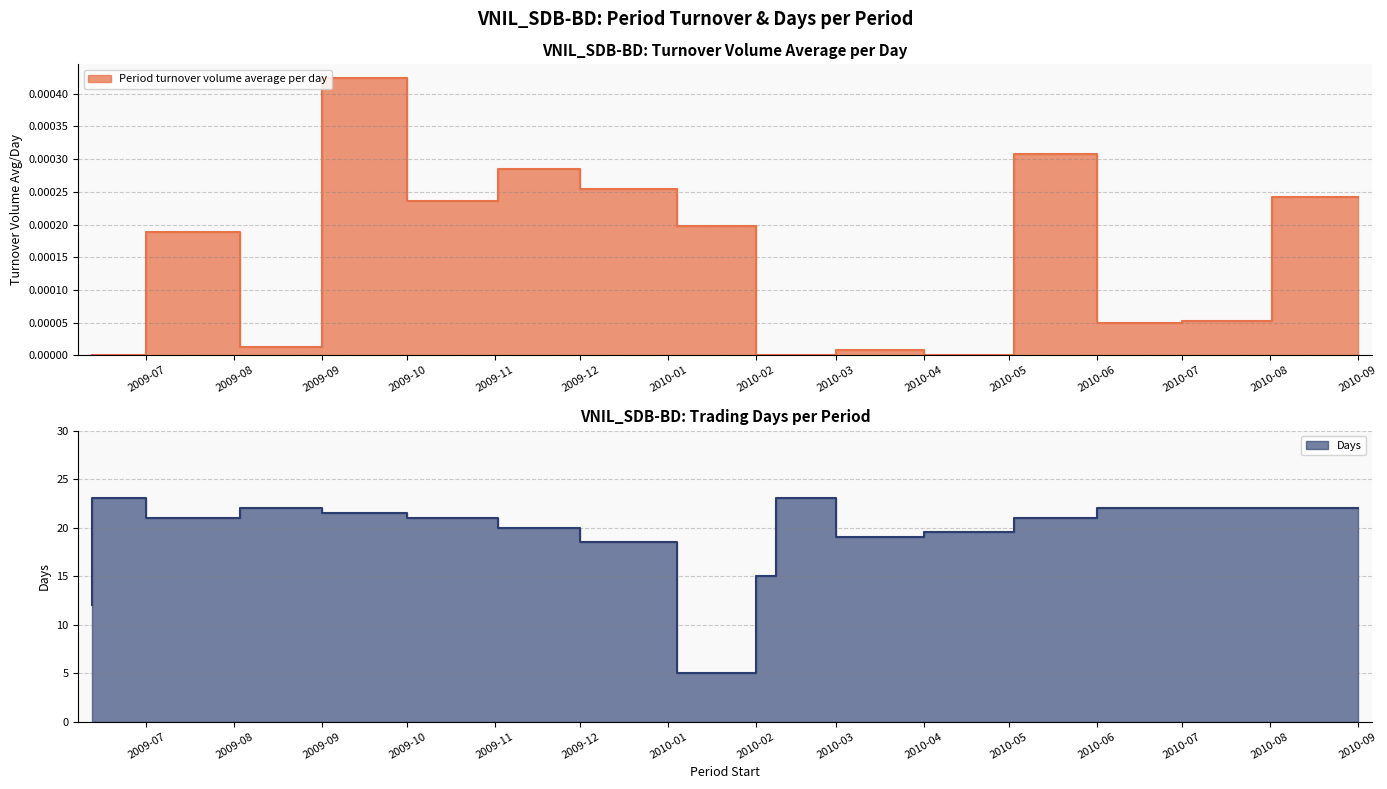

How many values in the Days series are below 21?

7